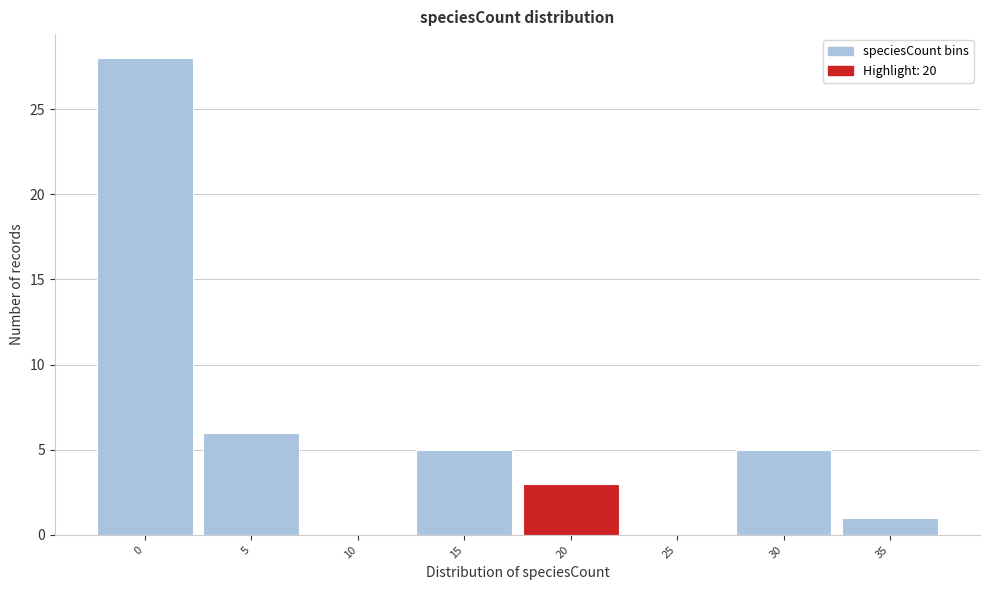

Reading right to left, list all the values displayed in this chart.

35=1	30=5	25=0	20=3	15=5	10=0	5=6	0=28